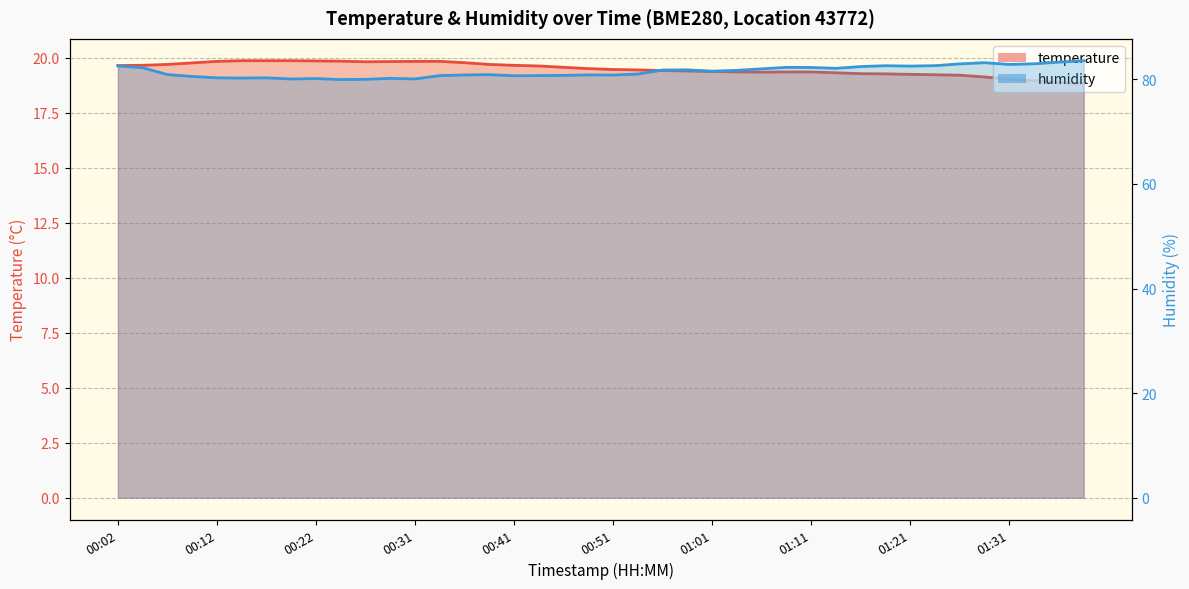

What is the sum of all temperature values?

780.1